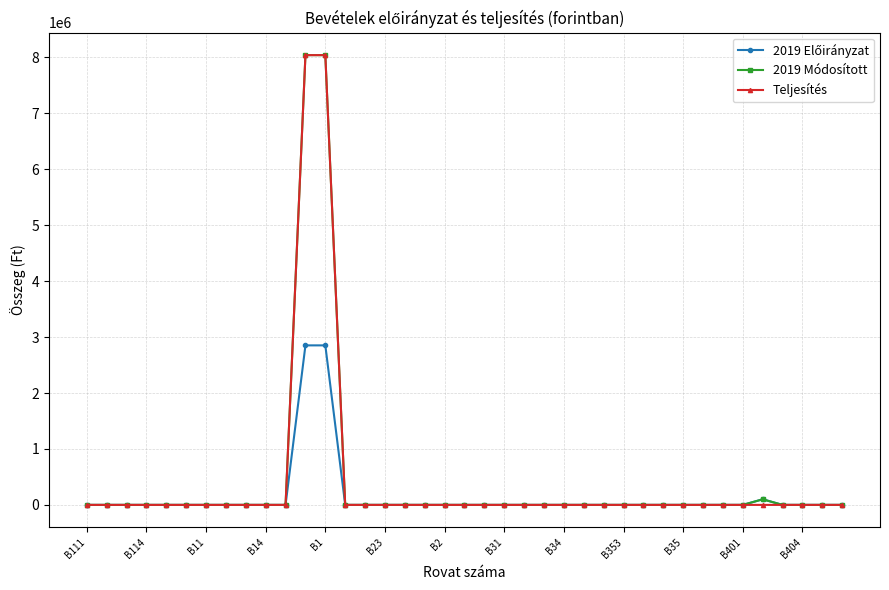

Does the chart have visible grid lines?

Yes